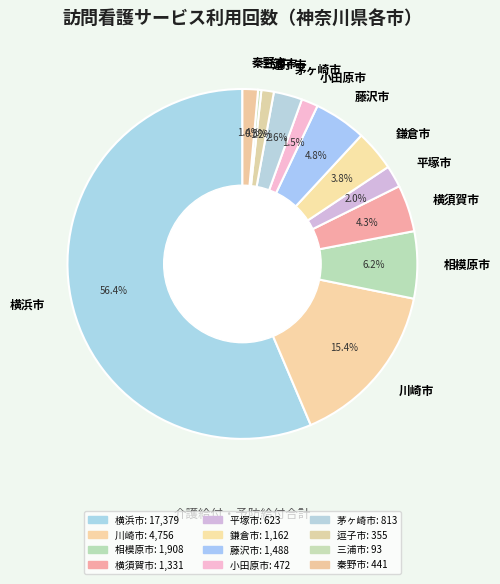

Which category has the smallest portion of the pie?

三浦市